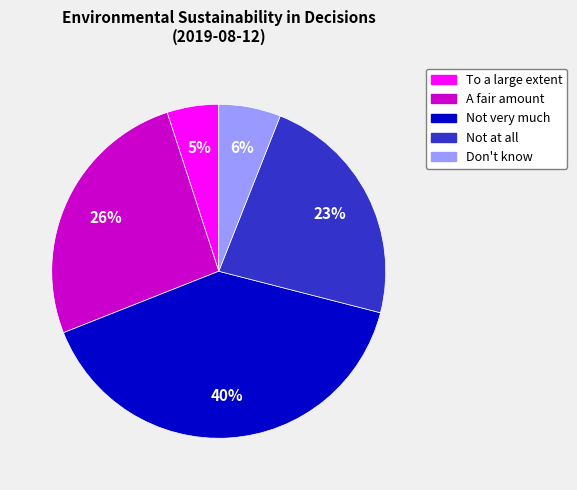

Does Not very much account for over 50% of the chart?

No